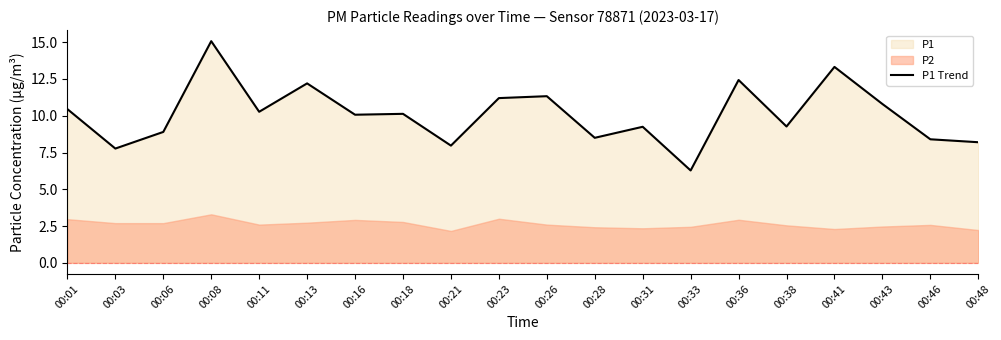

Approximately how many times larger is the value at 00:06 compared to 00:38?

1.0